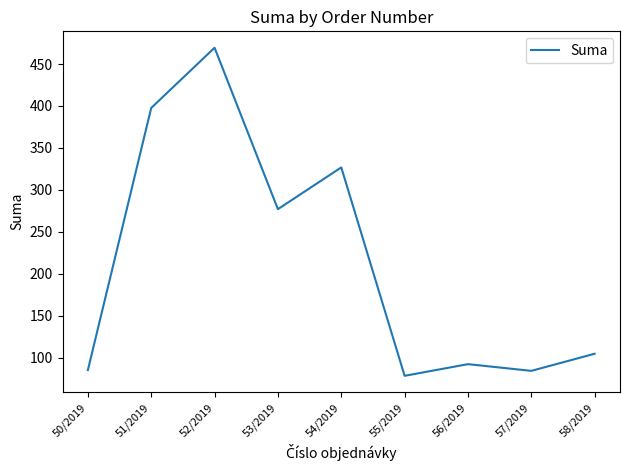

What value does the data have at 52/2019?

469.4